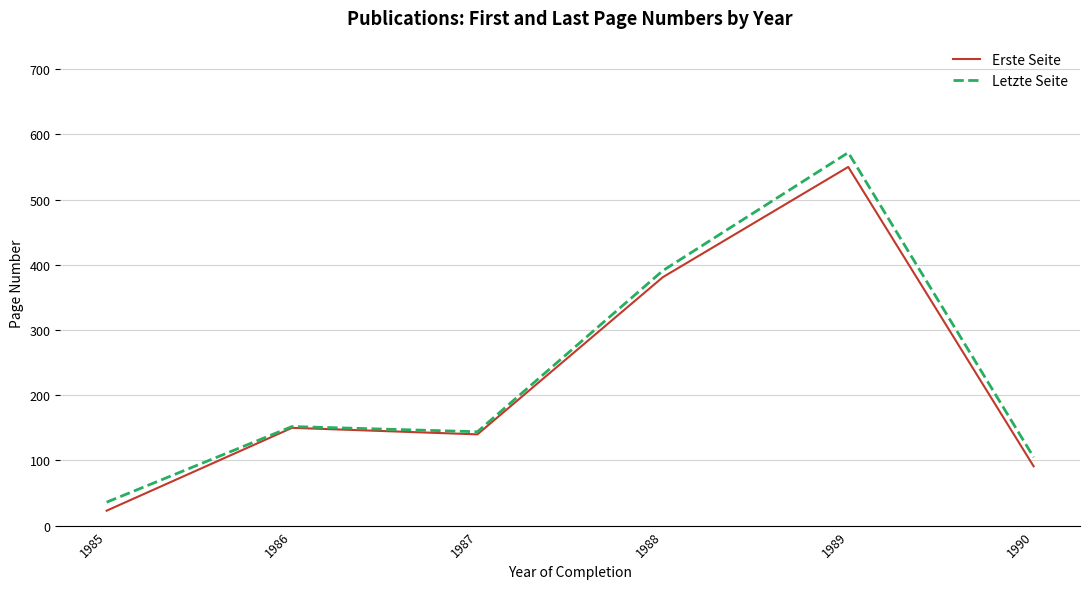

Which category has the highest value in the Erste Seite series?

1989